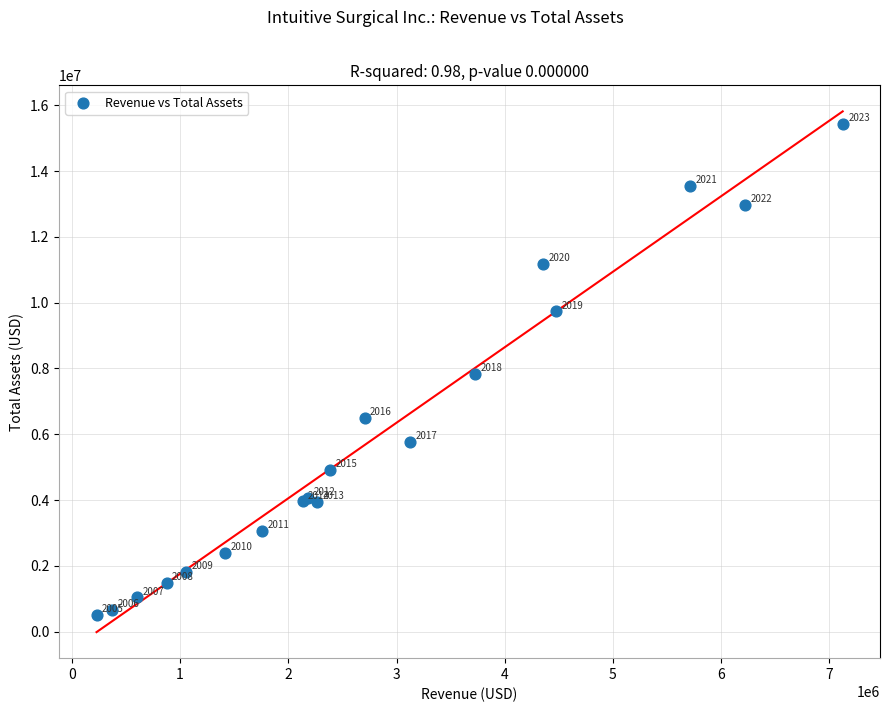

What Y value in the scatter plot is closest to 7971543?

7846700